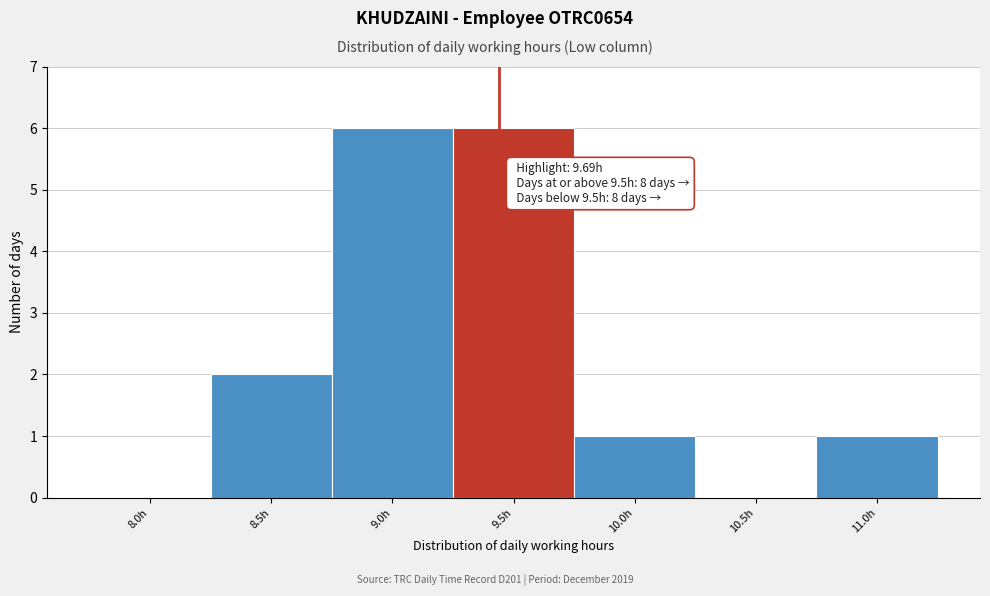

Reading left to right, what are all the values shown in this chart?

8.0h=0	8.5h=2	9.0h=6	9.5h=6	10.0h=1	10.5h=0	11.0h=1